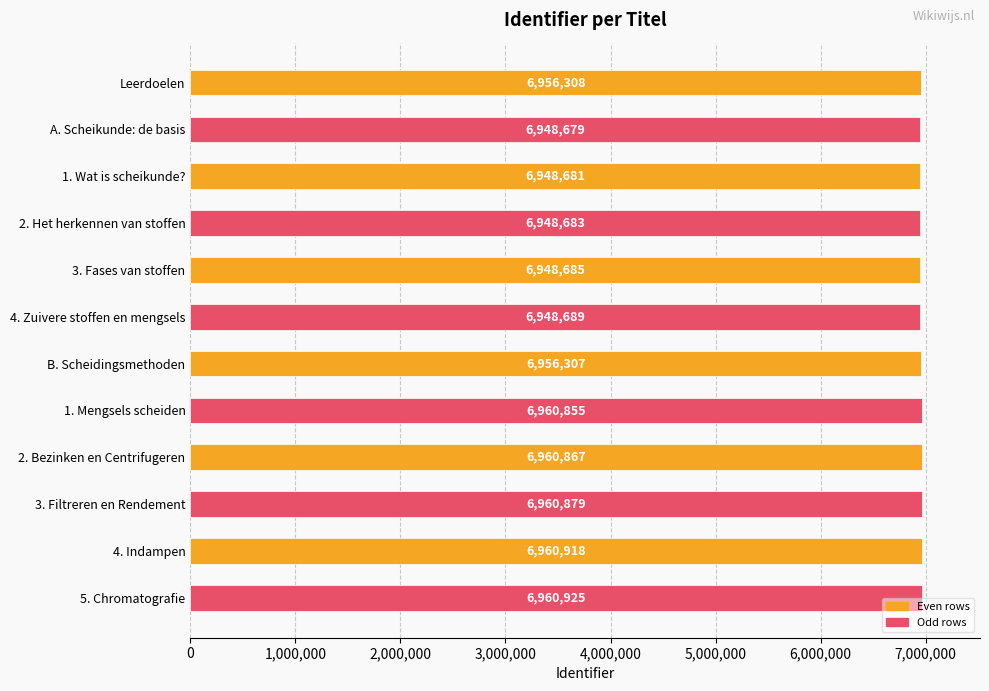

What is the sum of all values?

83460476